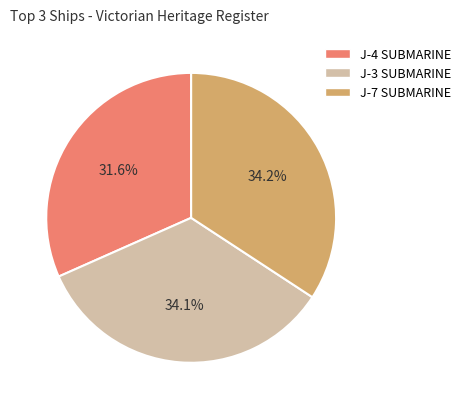

To the nearest percent, what percentage of the pie is J-7 SUBMARINE?

34%